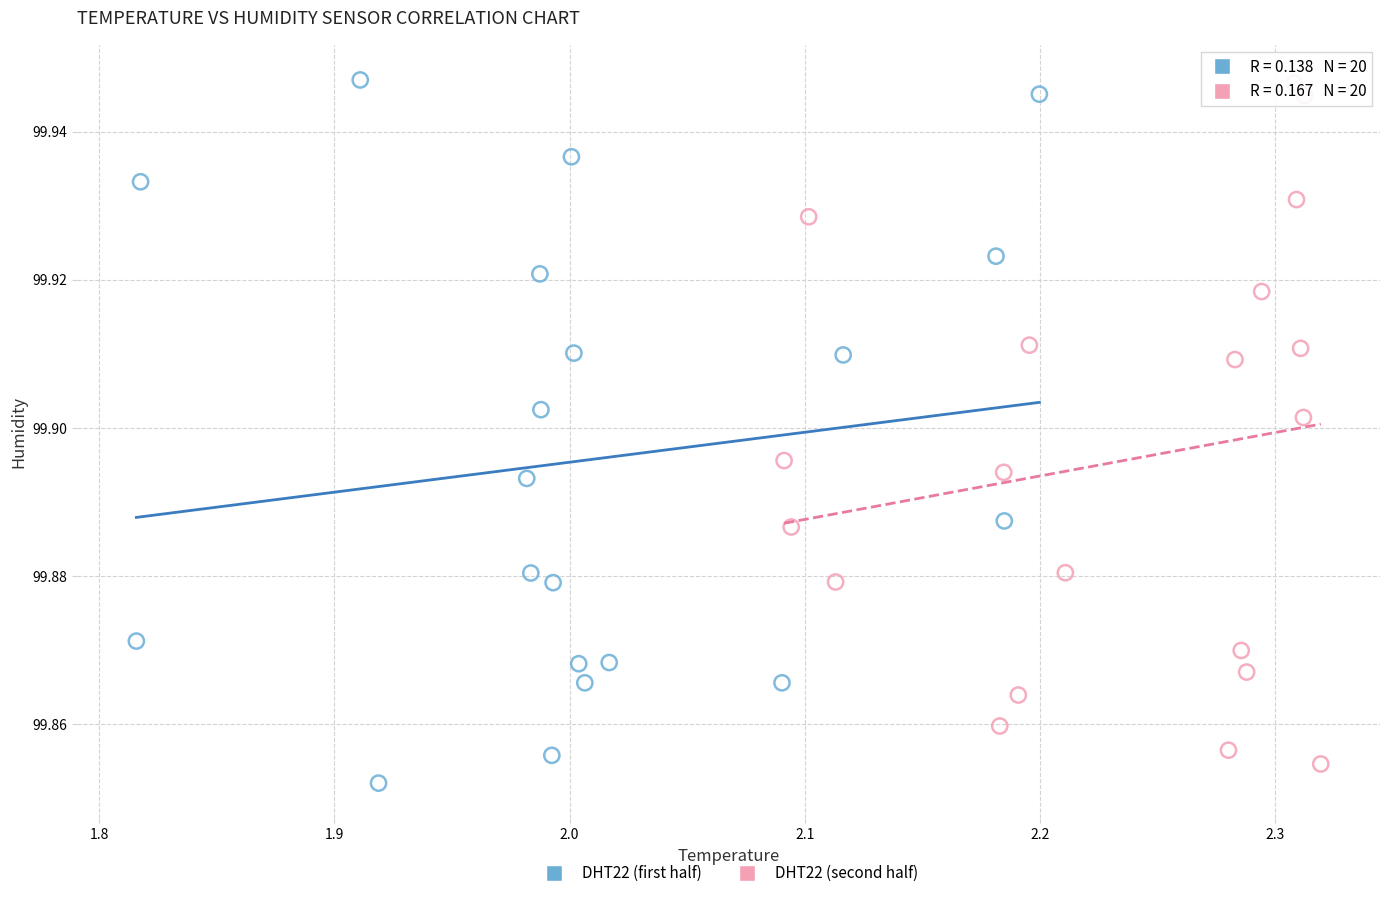

What are all the series names shown in the legend?

DHT22 (first half), DHT22 (second half)